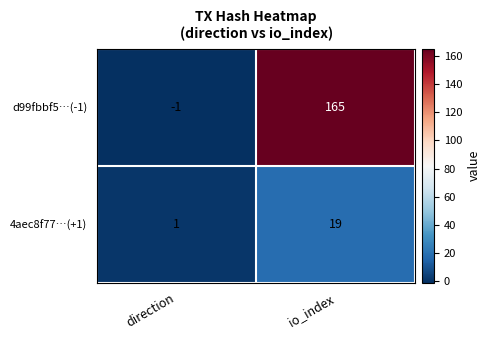

True or false: 4aec8f77…(+1) has a value of 5 at io_index.

False